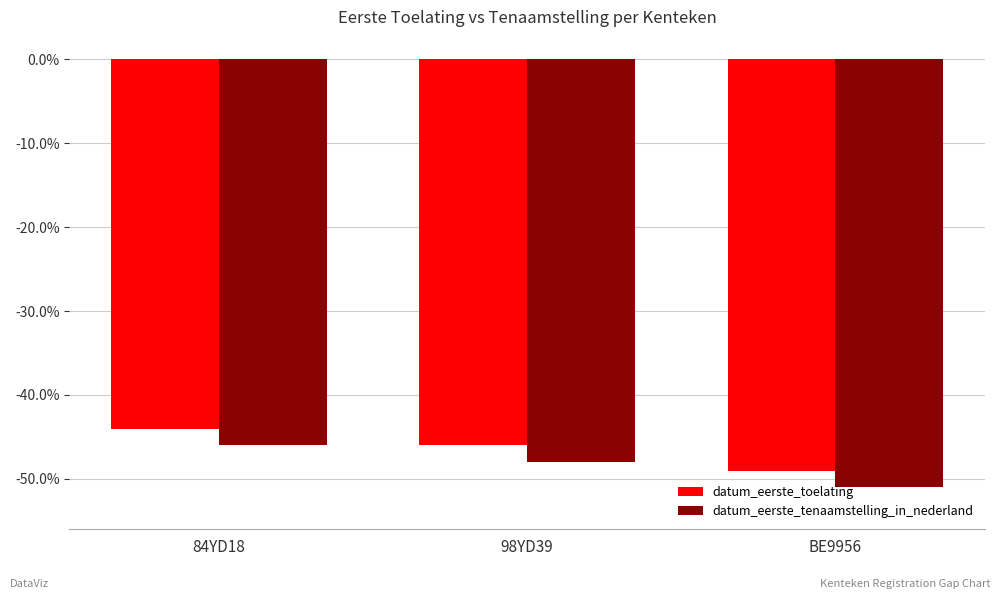

At which label does datum_eerste_toelating reach its minimum?

BE9956